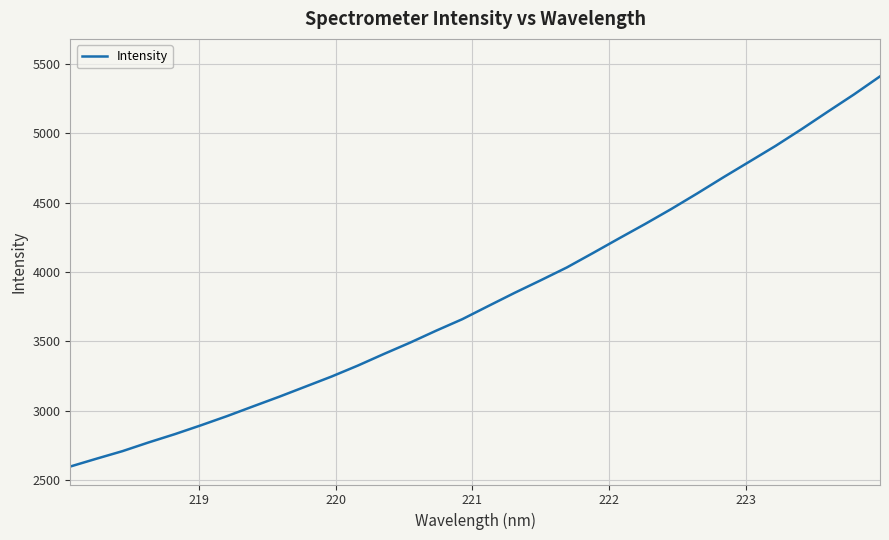

True or false: there are more than 2 points higher than both neighbors.

False